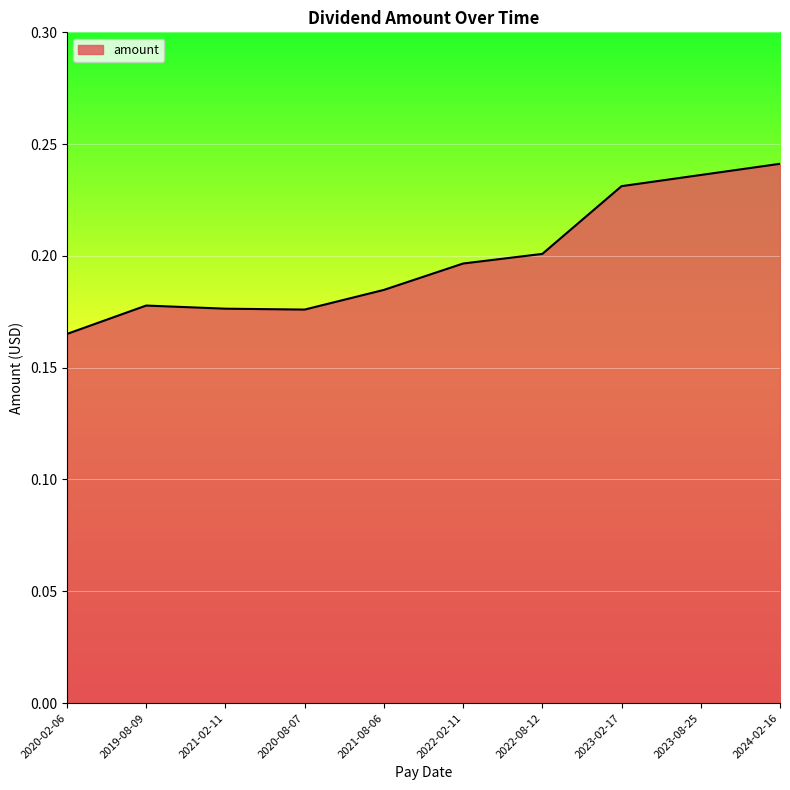

True or false: the data has more than 1 interior local peaks.

False